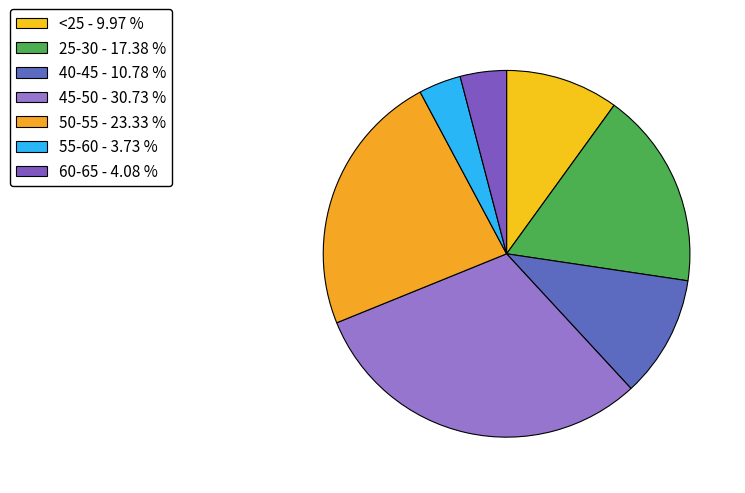

Count the number of slices in the pie.

7